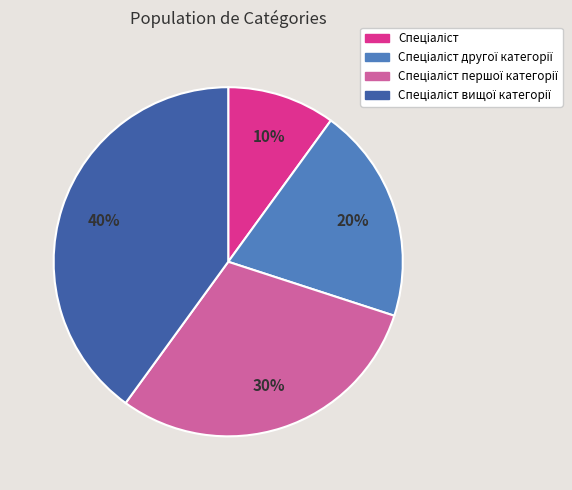

Is there a majority slice in this chart?

No